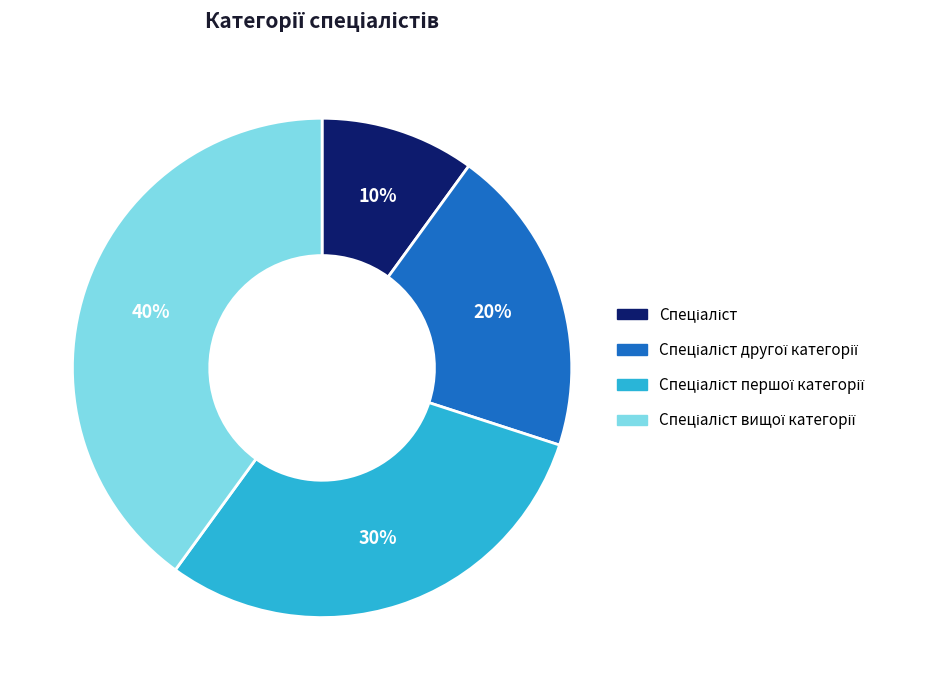

To the nearest percent, what is the average slice percentage?

25%